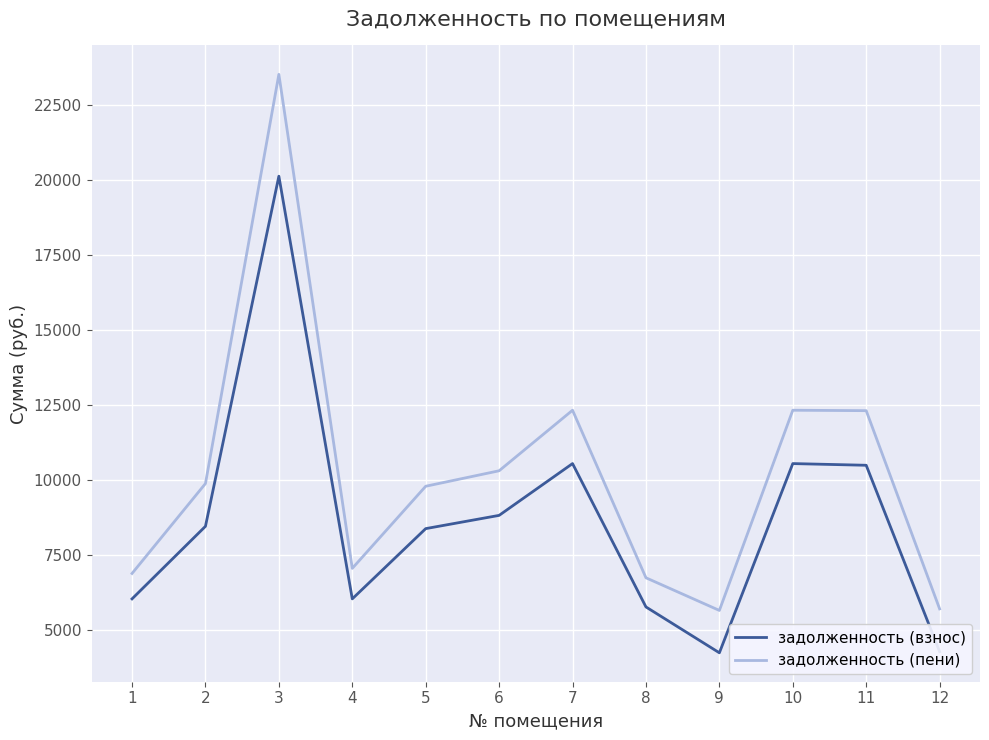

True or false: задолженность (пени) and задолженность (взнос) cross at least once.

False